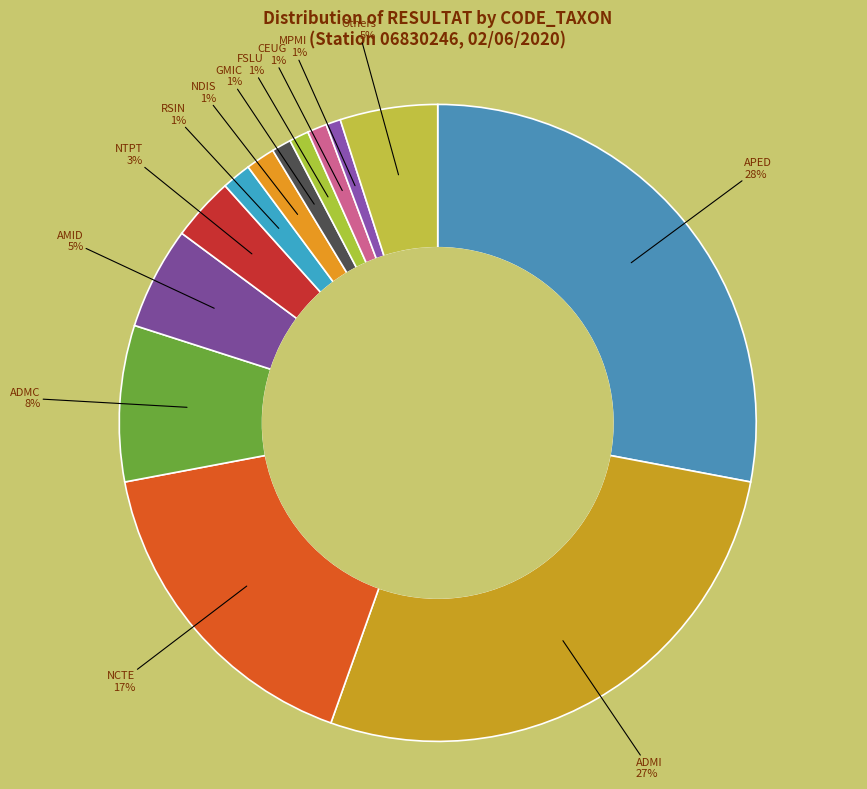

Which category has the biggest portion of the pie?

APED